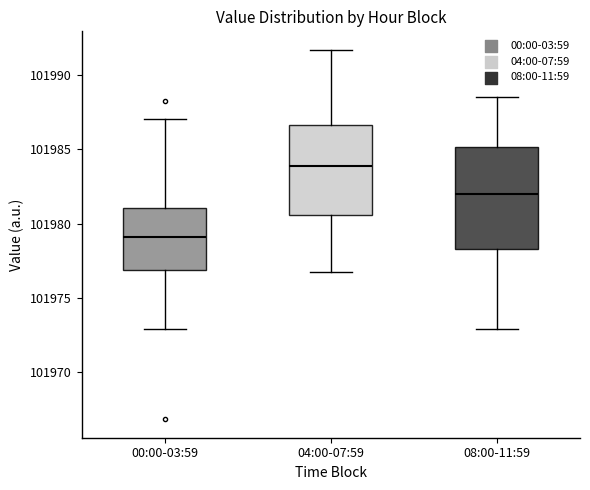

Which box is the tallest, from its lower edge to its upper edge?

08:00-11:59